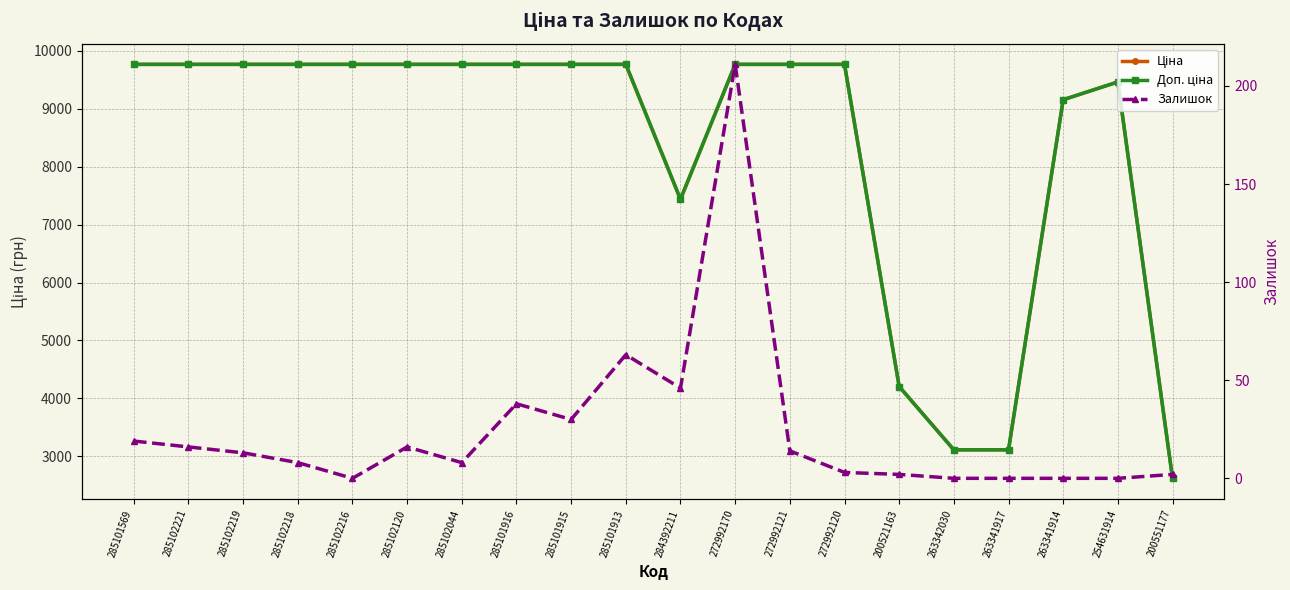

Which series has the largest range (max minus min)?

Доп. ціна